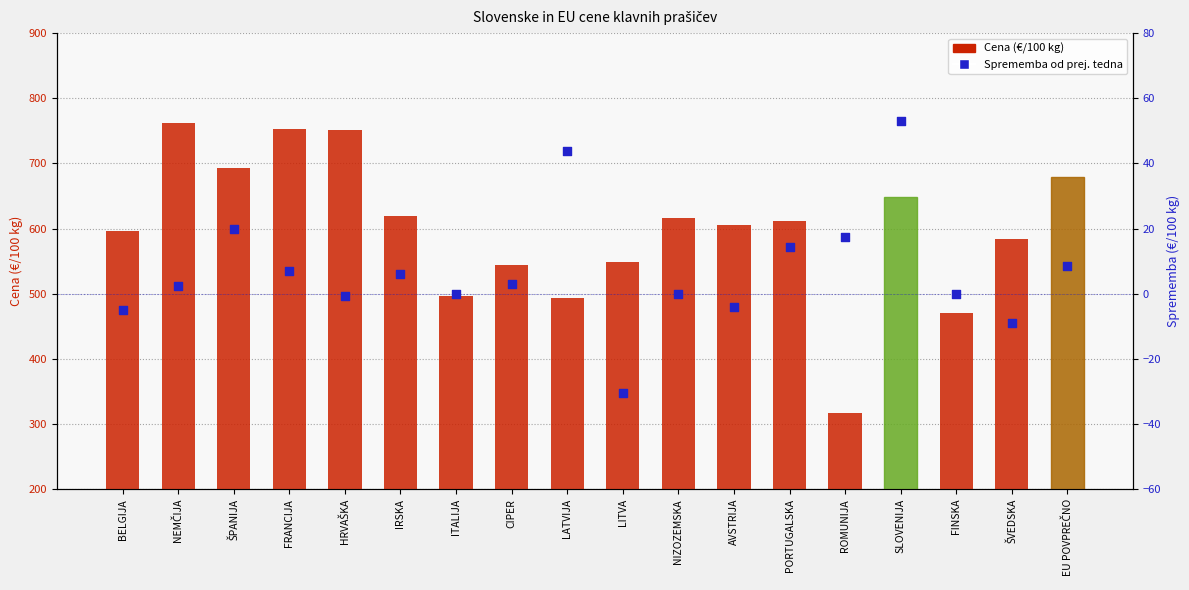

What is the total value across all series at IRSKA?

625.2